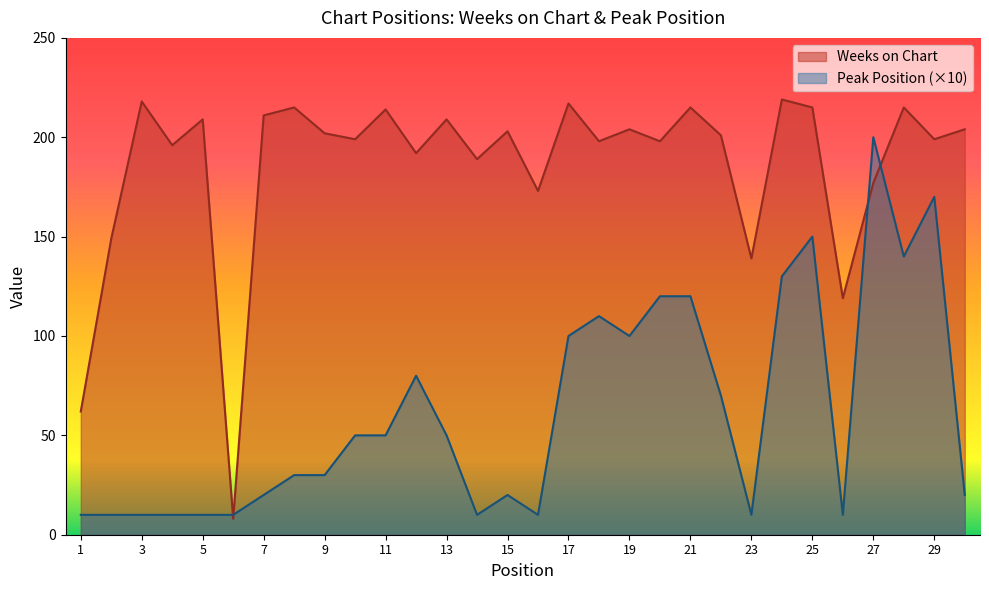

What is the maximum value for Weeks on Chart?

219